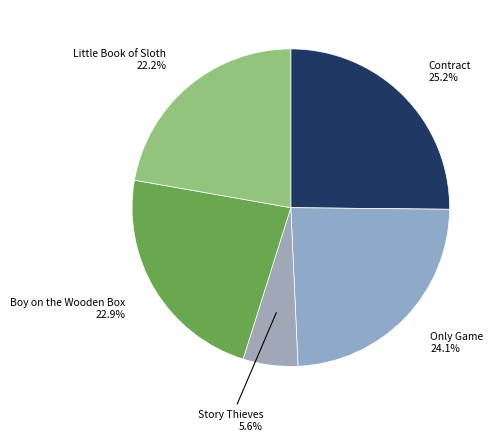

Is there any slice that represents more than half of the pie?

No